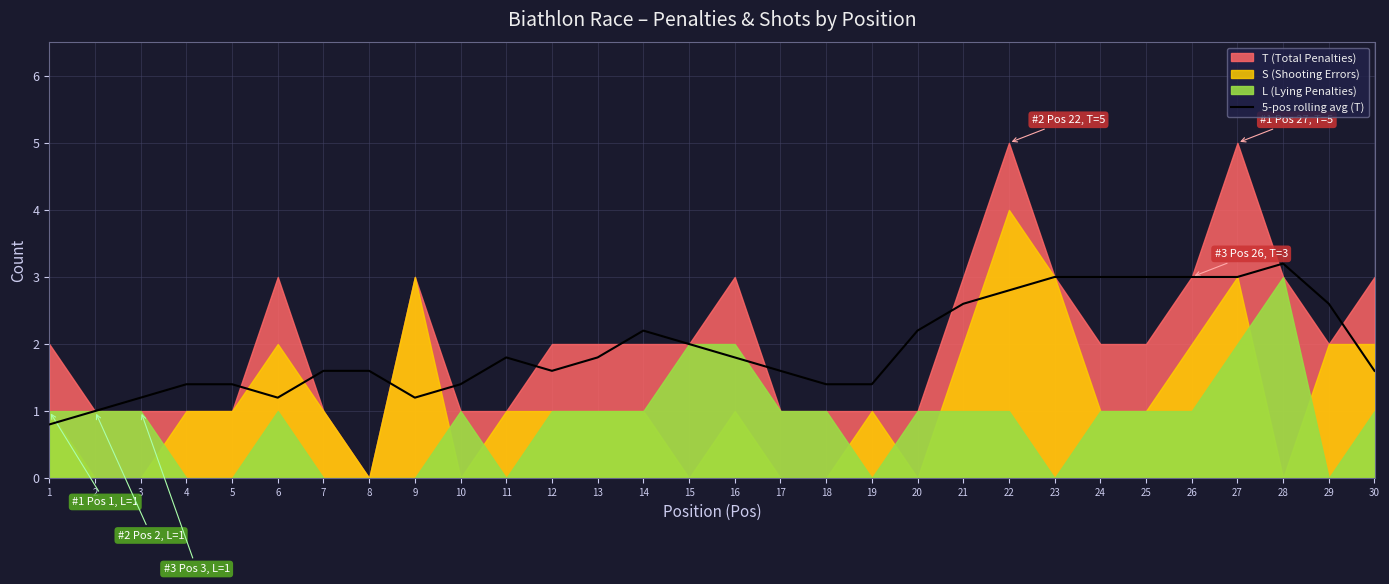

The 5-pos rolling avg (T) series shows 3.0 at 20. True or false?

False